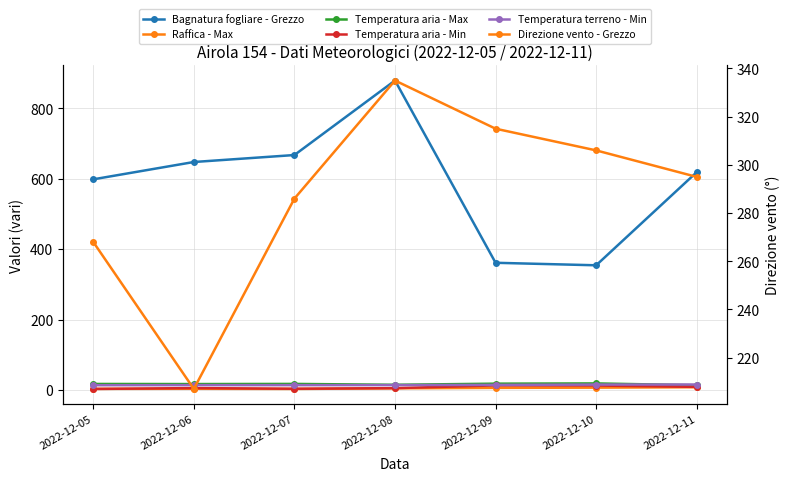

The Temperatura terreno - Min series shows 6.7 at 2022-12-06. True or false?

False